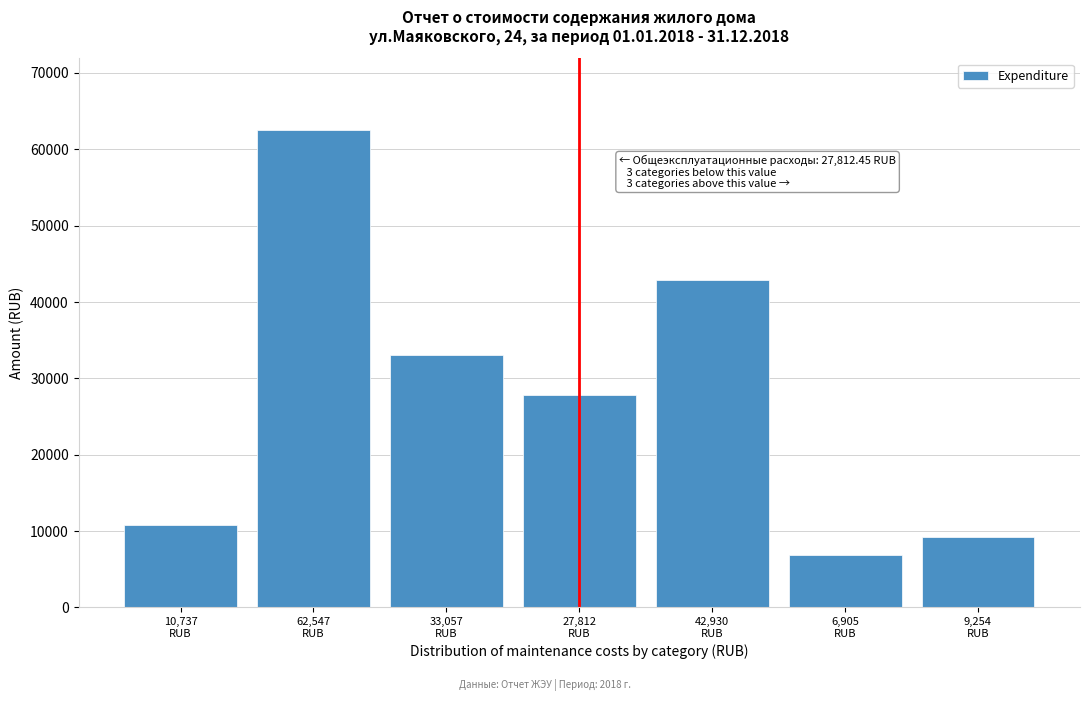

Reading left to right, what are all the values shown in this chart?

10737.9	62547.9	33057.6	27812.5	42930.1	6905.1	9254.8